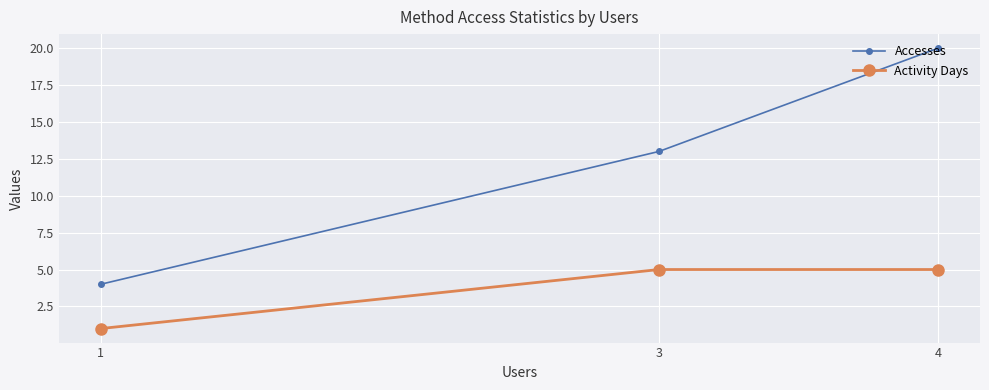

How many Activity Days values are between 1 and 5?

3